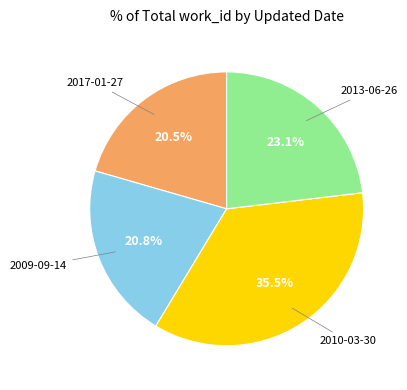

Does any single category account for the majority?

No